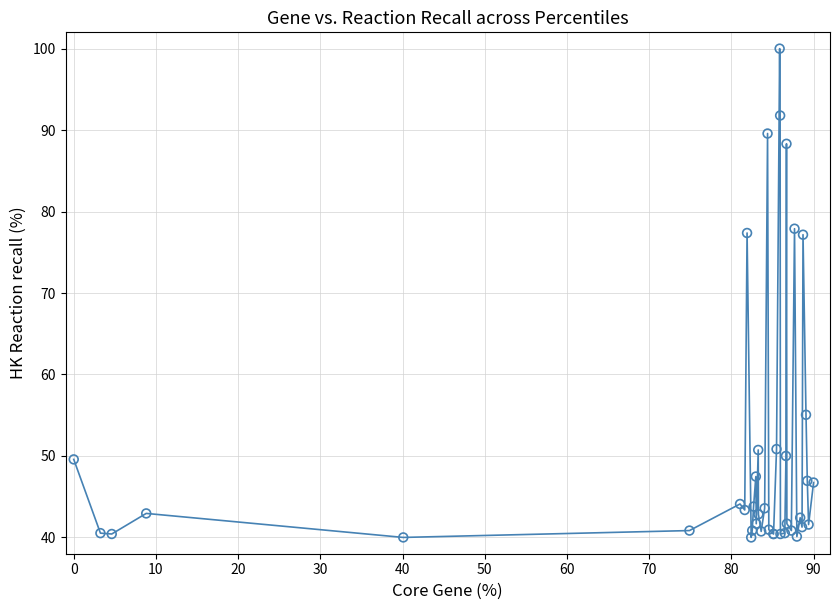

What is the minimum value shown in the chart?

40.0